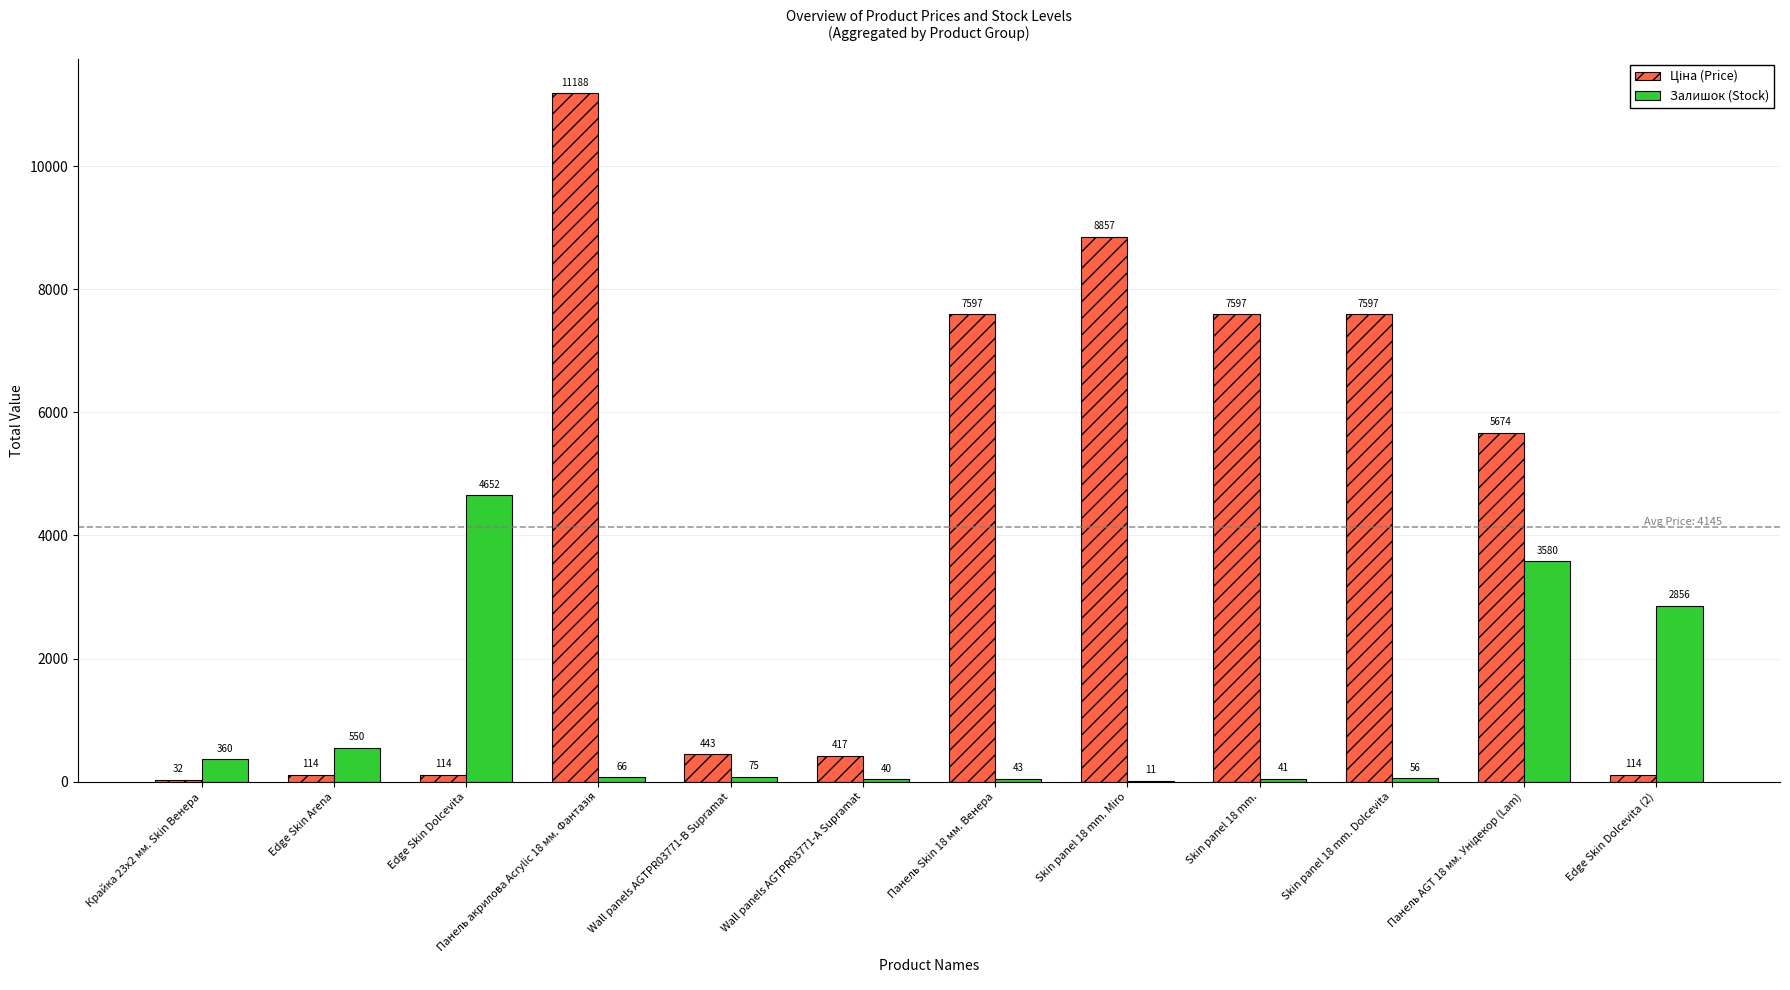

Where does the Залишок (Stock) series first go above 75?

Крайка 23x2 мм. Skin Венера